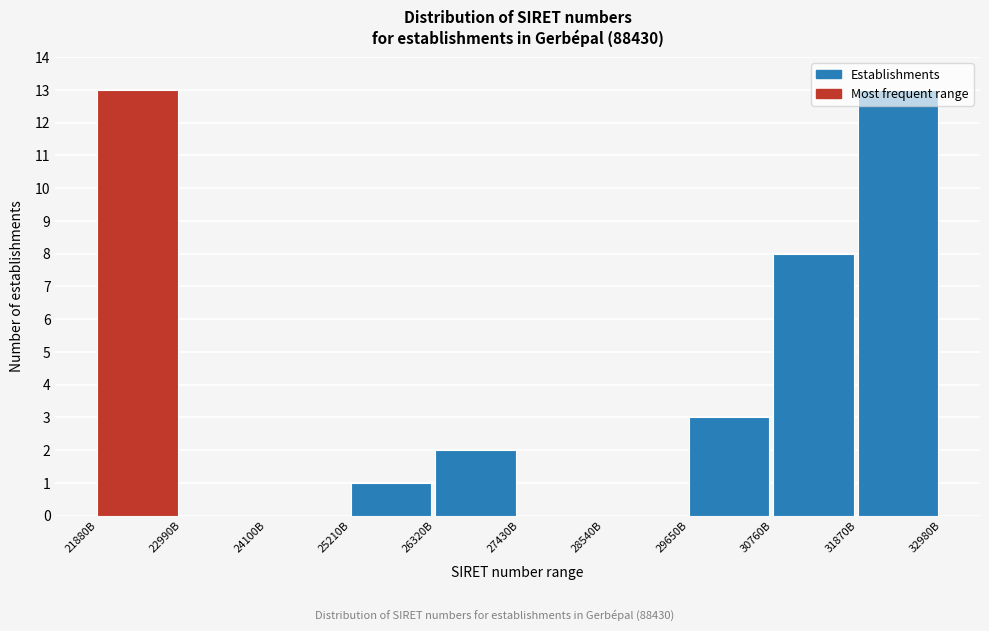

What is the maximum value shown in the chart?

13